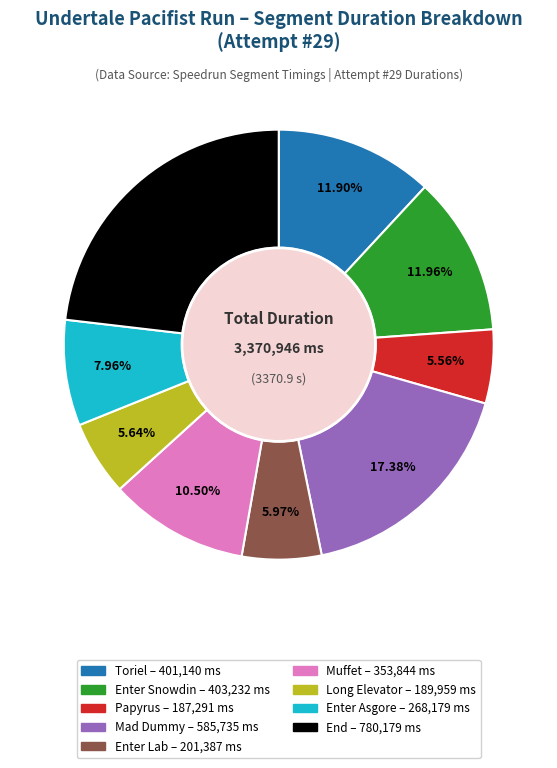

Which category has the biggest portion of the pie?

End